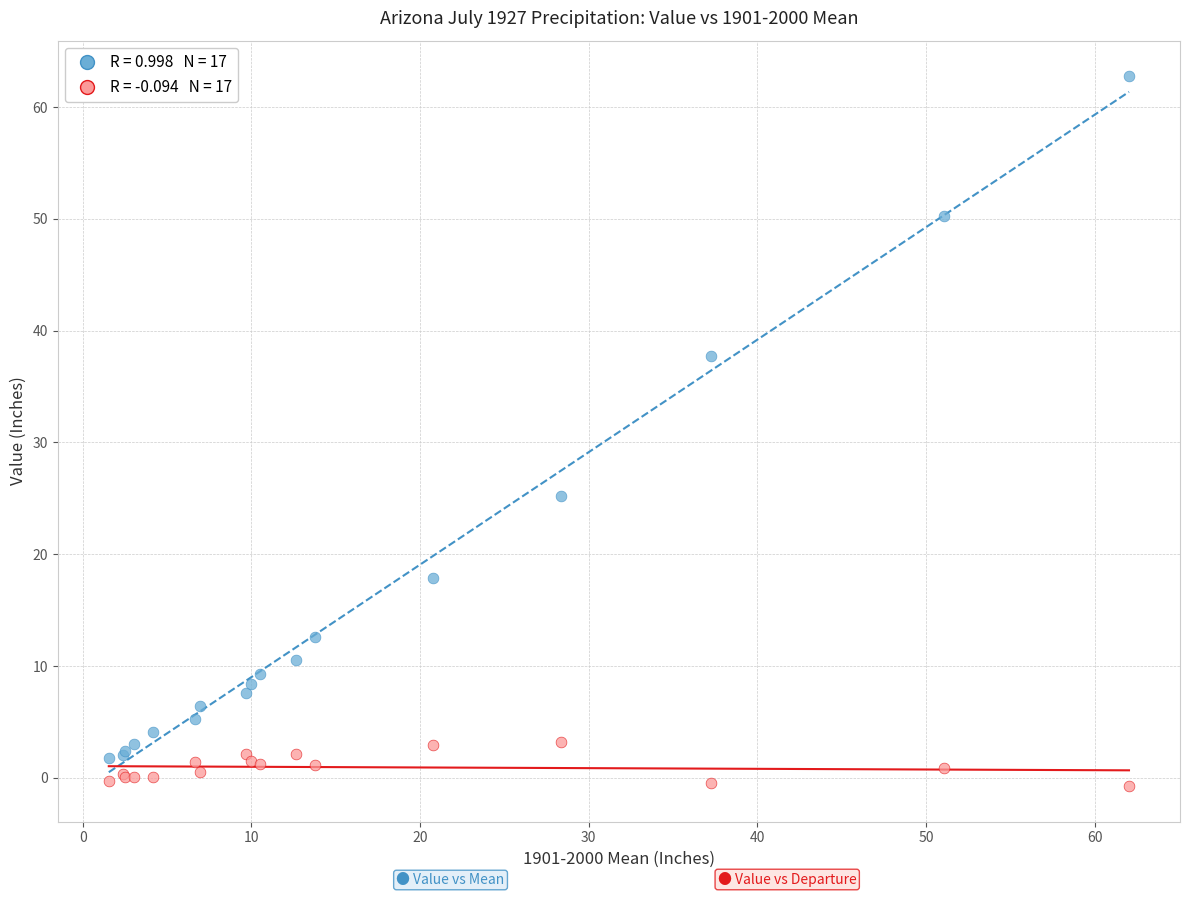

Across all series, what Y value is closest to 31?

25.2